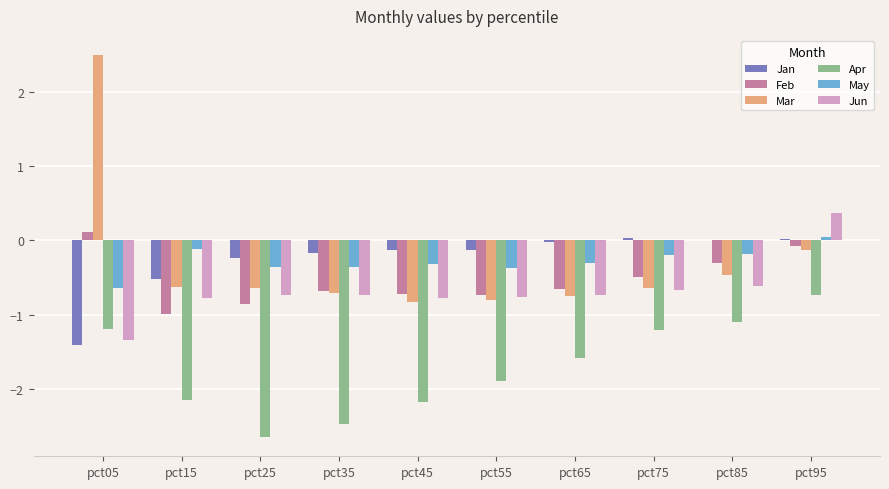

Is the value of May at pct55 greater than the value of Jun at pct65?

Yes